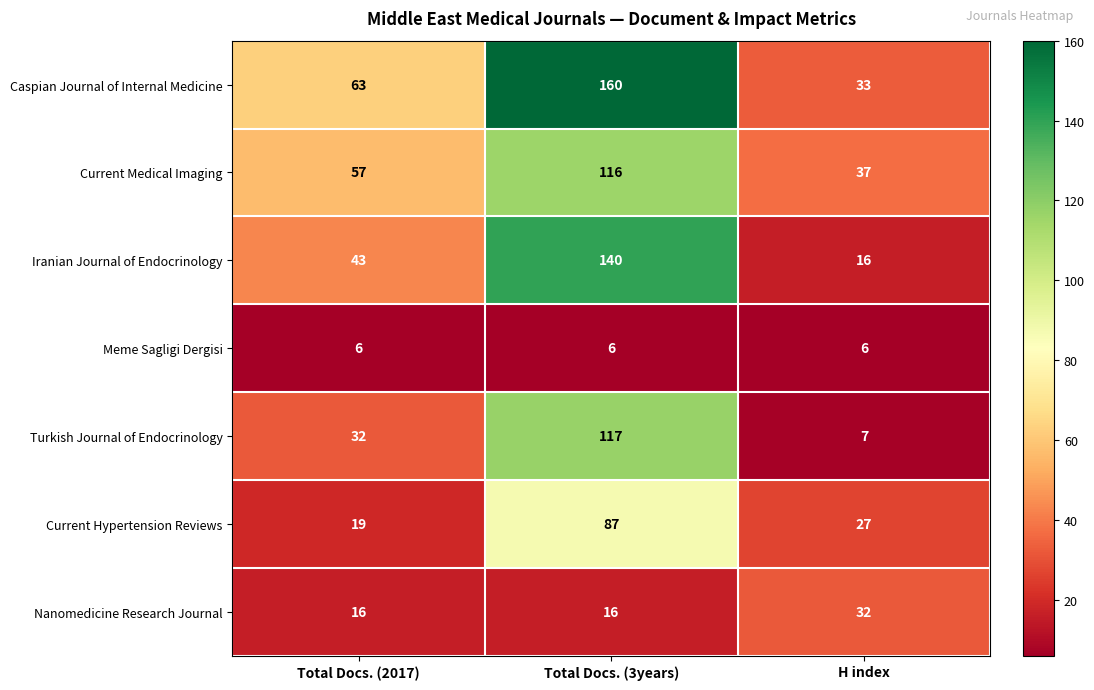

At which label is Current Hypertension Reviews closest to 53?

H index